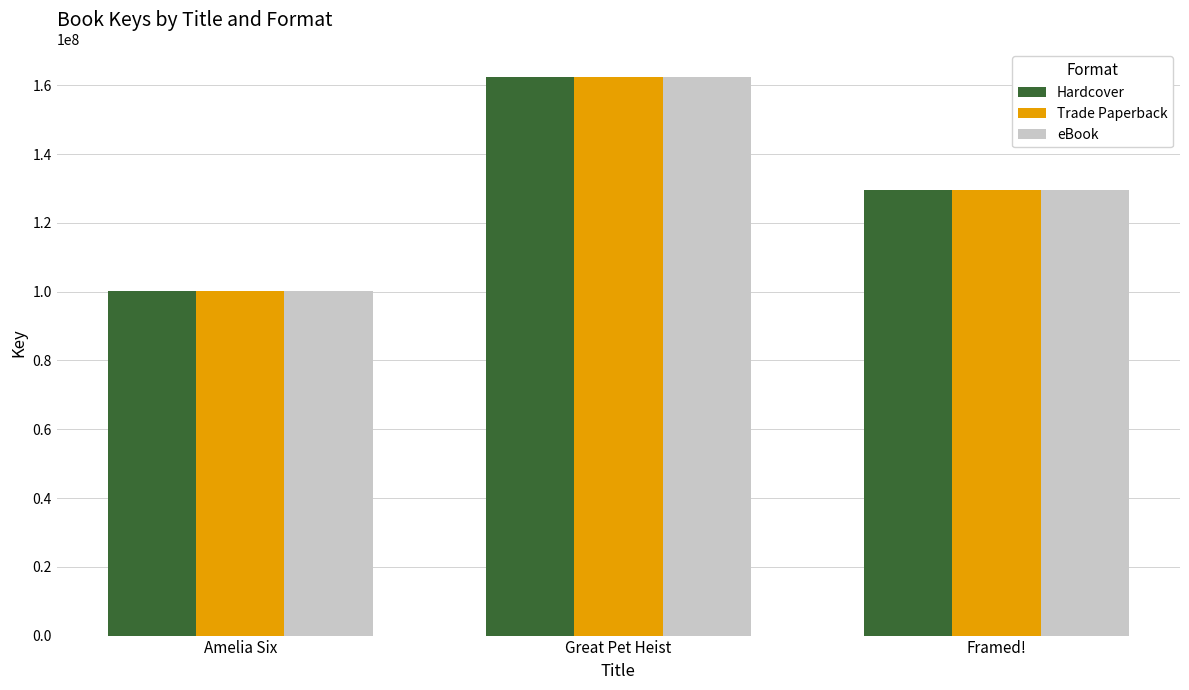

Does the chart contain stacked bars?

No